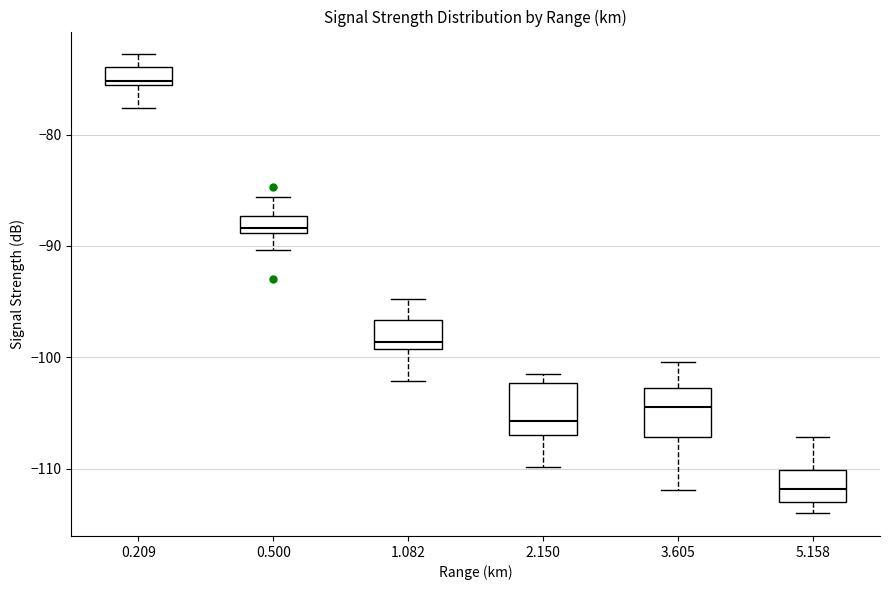

Reading left to right, read every box against the y-axis: the position of its median line, the range the box covers, and the ends of its whiskers. The values are not printed on the chart, so give them approximately, as read against the axis.

0.209: median -75, box -75 to -74, whiskers -78 to -73
0.500: median -88, box -89 to -87, whiskers -90 to -86
1.082: median -99 (just above the box's lower edge), box -99 to -97, whiskers -102 to -95
2.150: median -106, box -107 to -102, whiskers -110 to -101
3.605: median -104, box -107 to -103, whiskers -112 to -100
5.158: median -112, box -113 to -110, whiskers -114 to -107